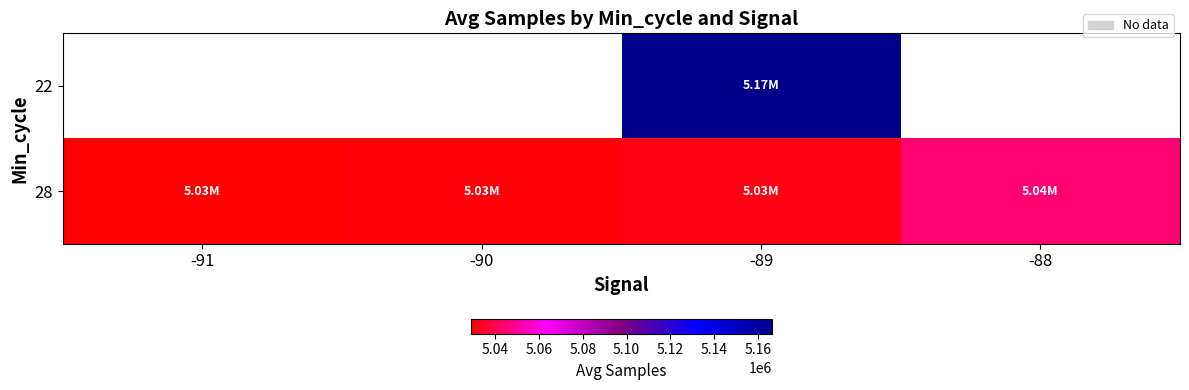

Is the value of 28 at -89 greater than the value of 22 at -90?

No